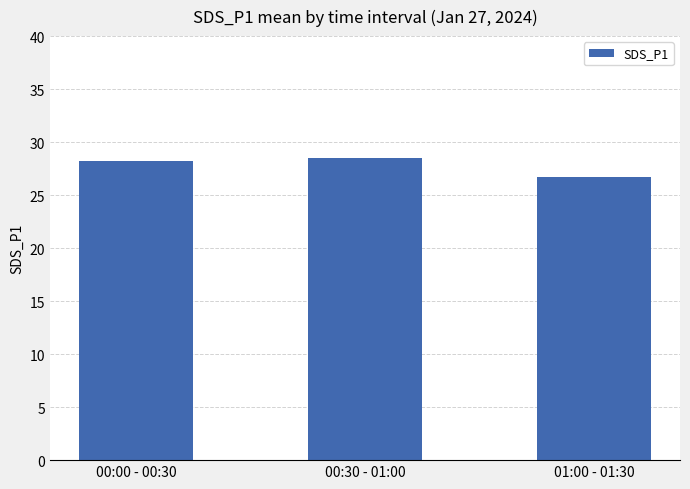

The value at 00:00 - 00:30 is 28.2. True or false?

True